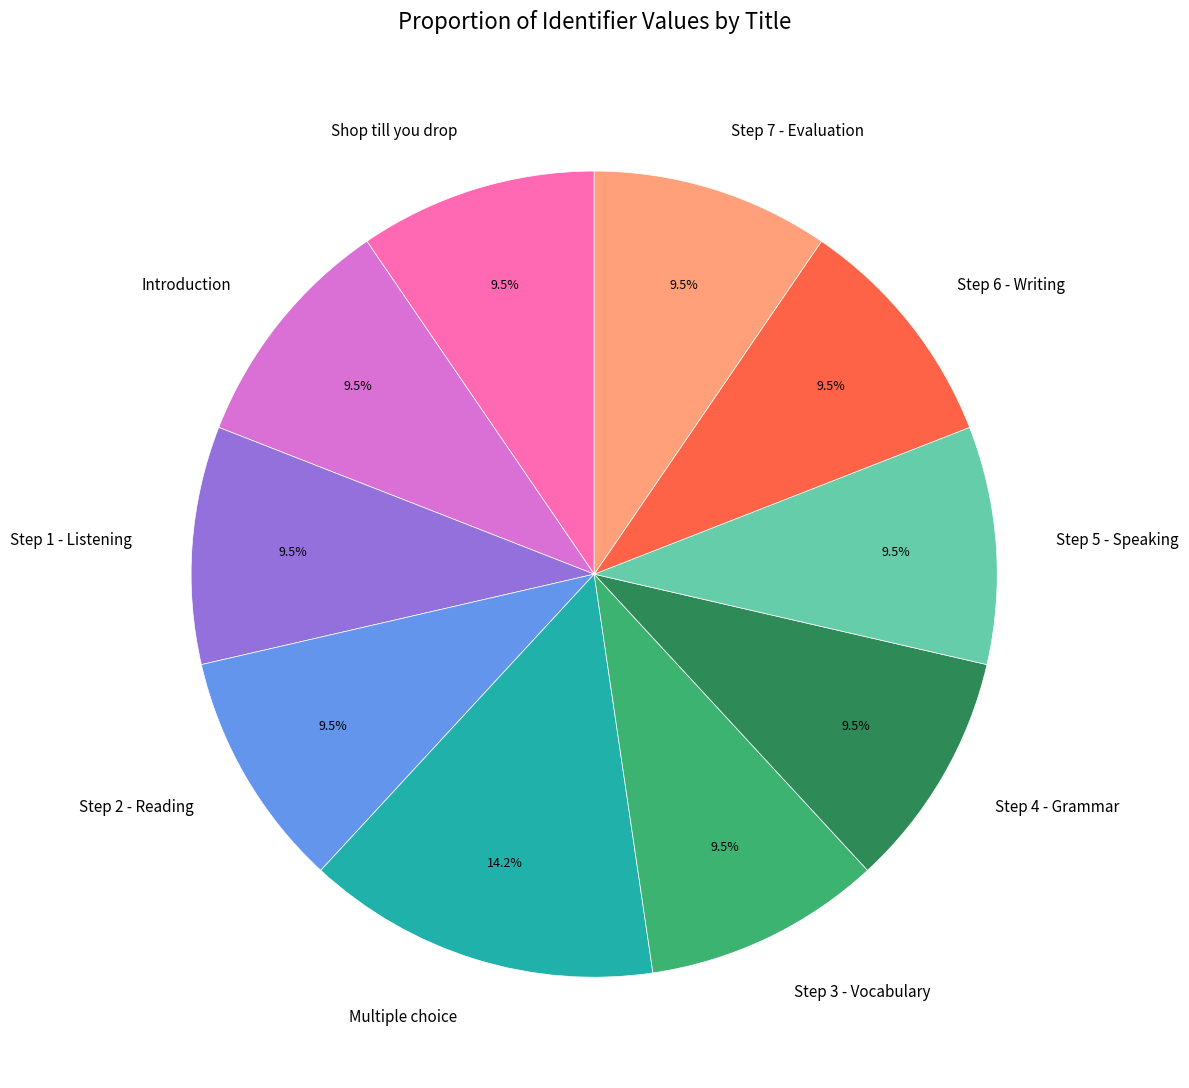

Which slice is the largest?

Multiple choice